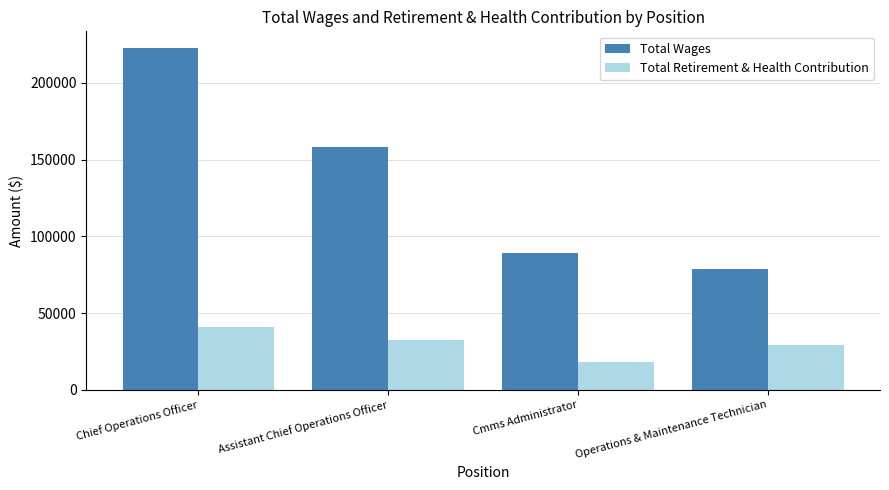

What is the sum of the Total Wages values at Chief Operations Officer and Operations & Maintenance Technician?

301004